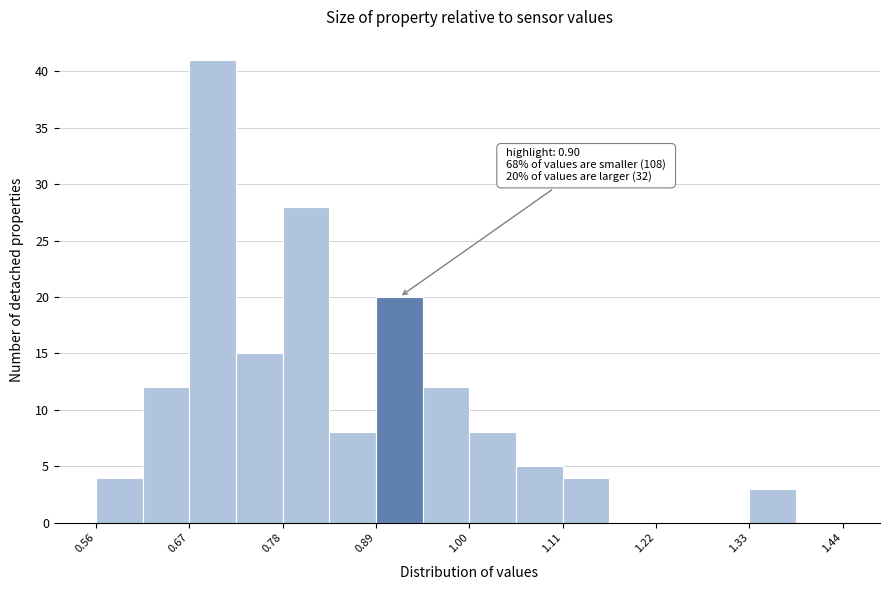

Around what value on the x-axis is the tallest bar? Give the approximate position of its centre, as read against the axis.

0.70